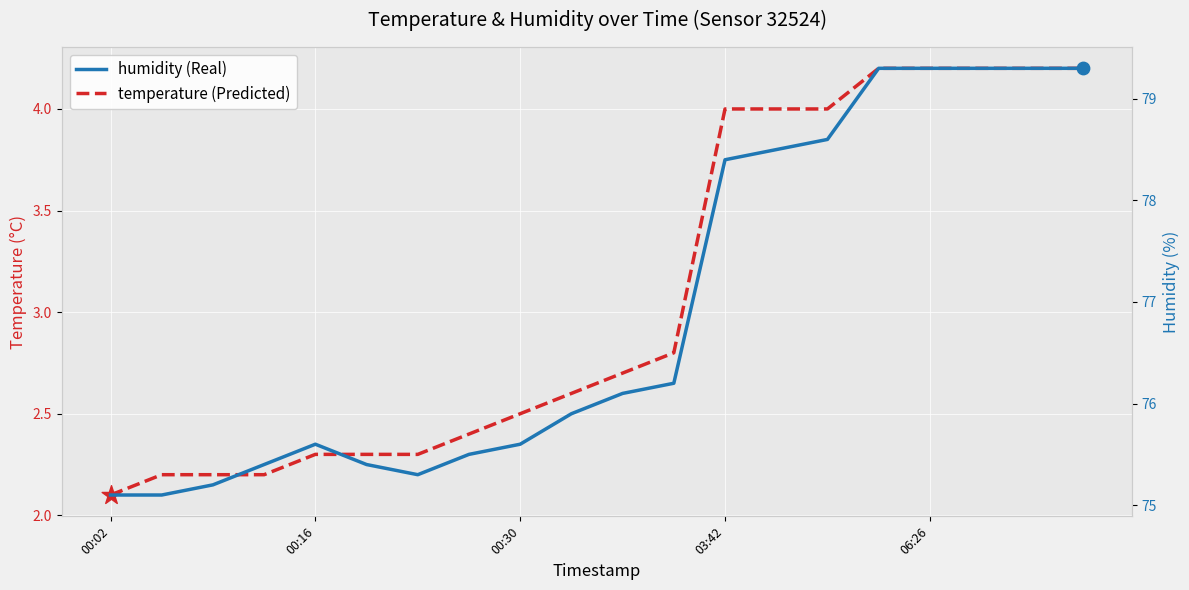

Which series contains the lowest Y value?

temperature